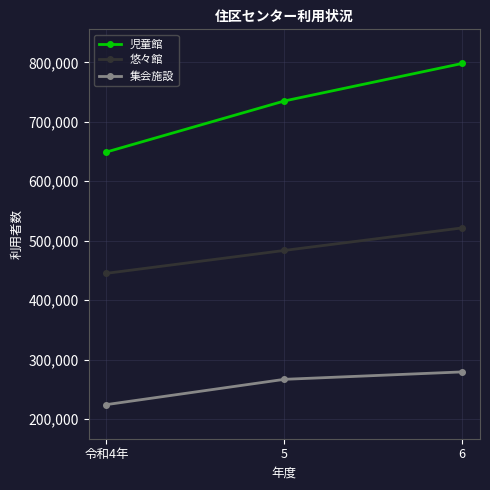

What is the sum of the 悠々館 values at 令和4年 and 5?

928596